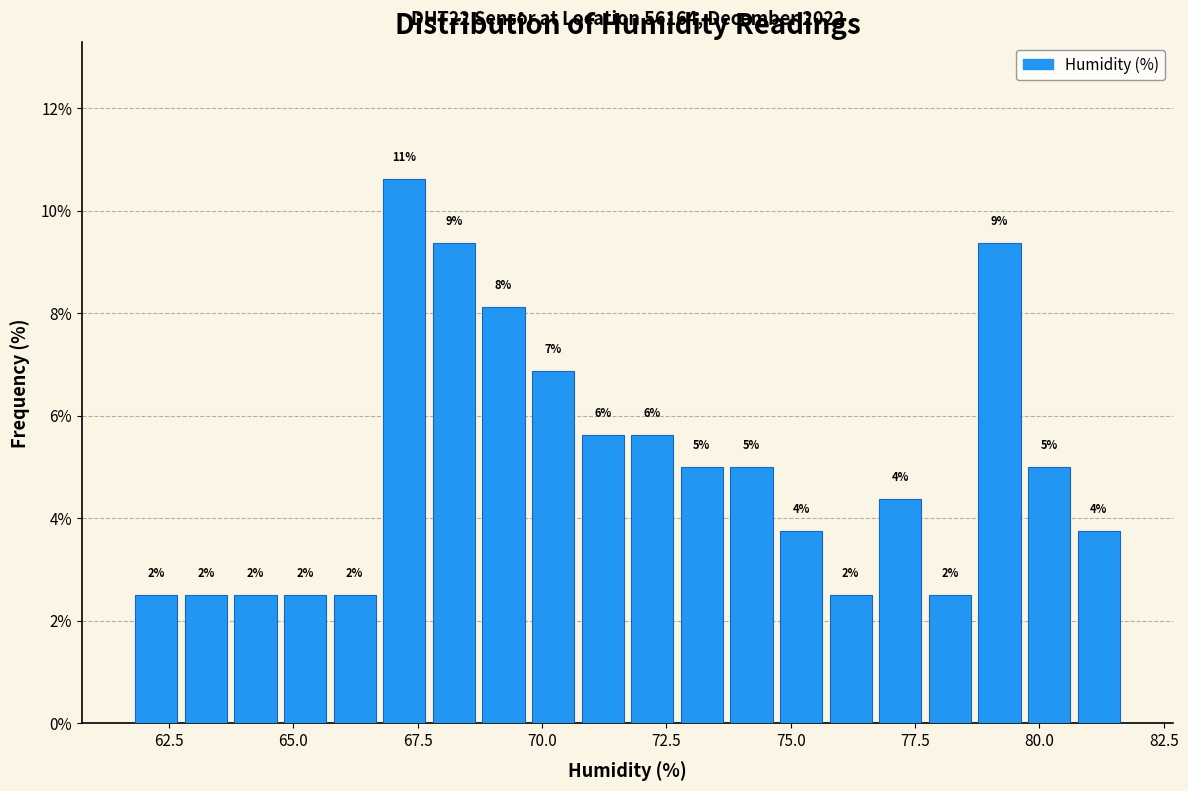

Around what value on the x-axis is the tallest bar? Give the approximate position of its centre, as read against the axis.

67.0